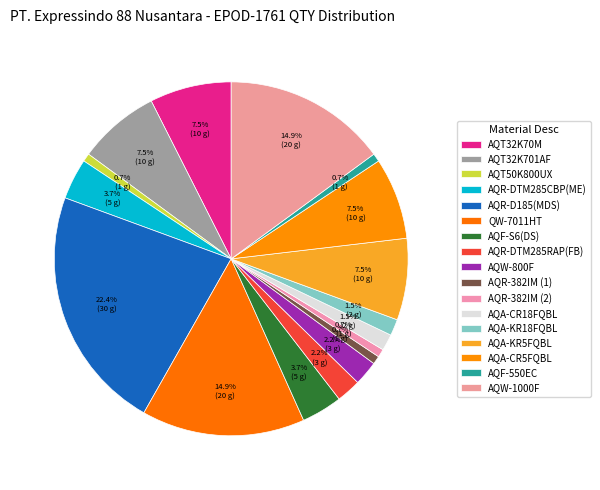

Which category has the biggest portion of the pie?

AQR-D185(MDS)